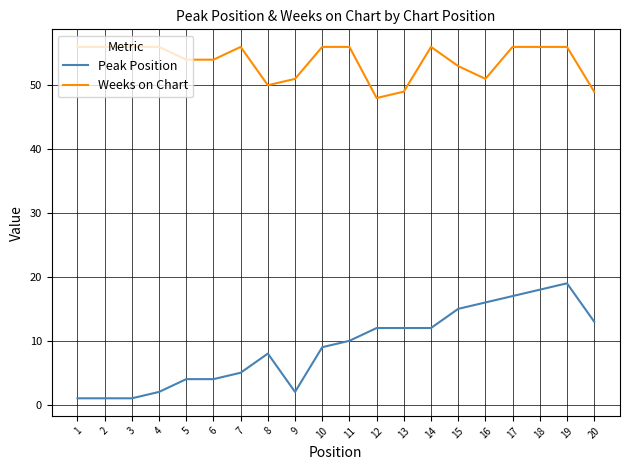

What is the average value of the Weeks on Chart series?

54